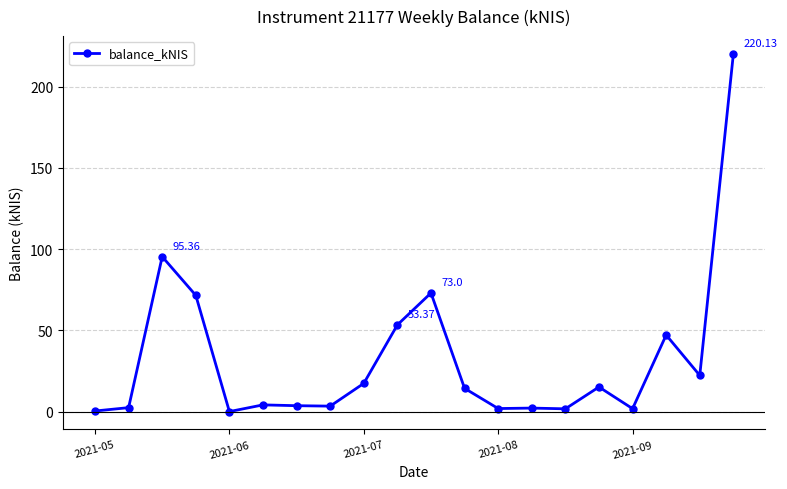

What is the sum of all values?

650.9